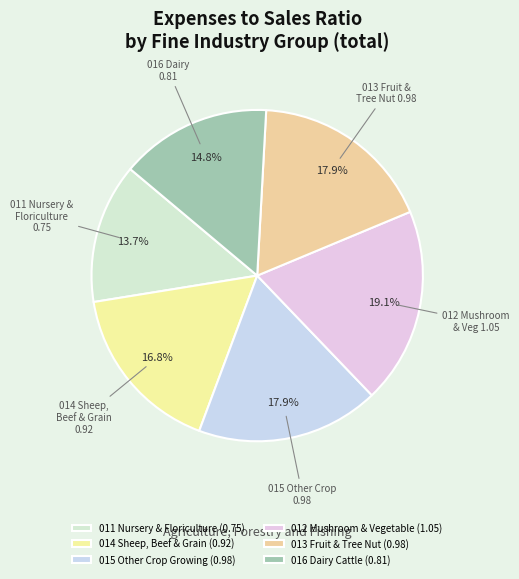

How many slices are in this pie chart?

6